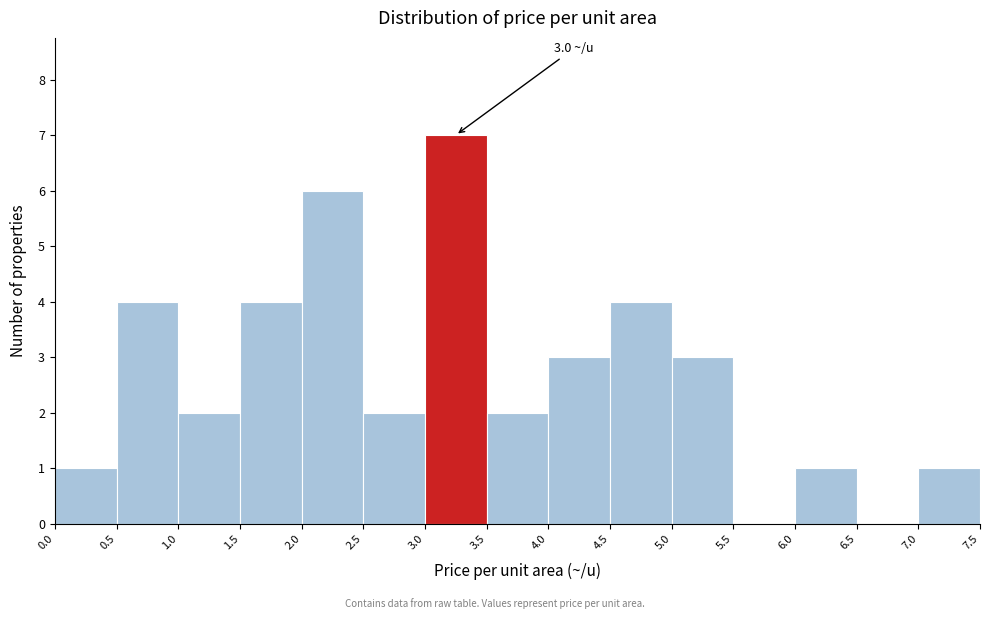

Which range on the x-axis has the tallest bar?

3.0 to 3.5